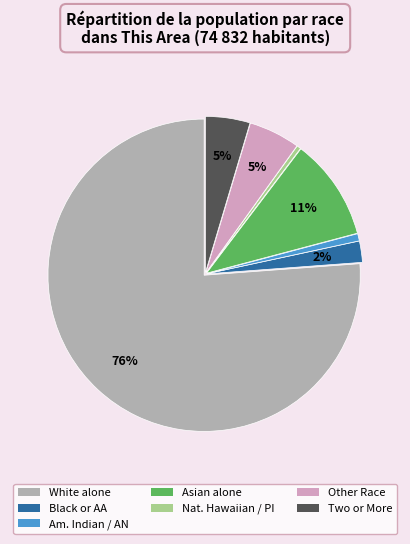

To the nearest percent, what is the difference between the largest and smallest slice percentages?

76%